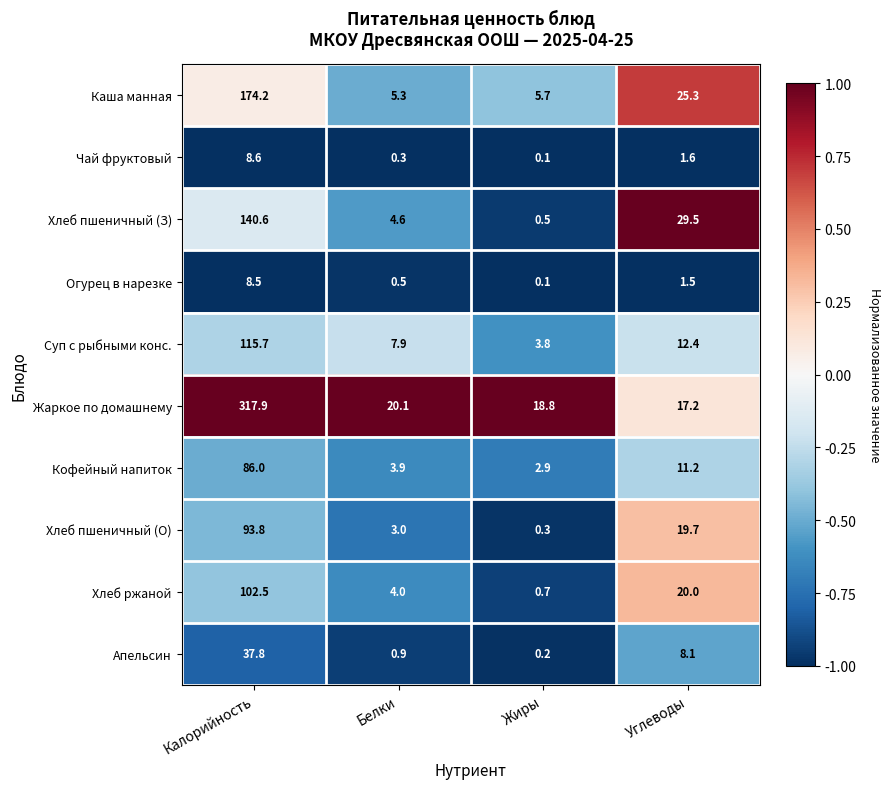

At which label is Суп с рыбными конс. closest to 59?

Углеводы